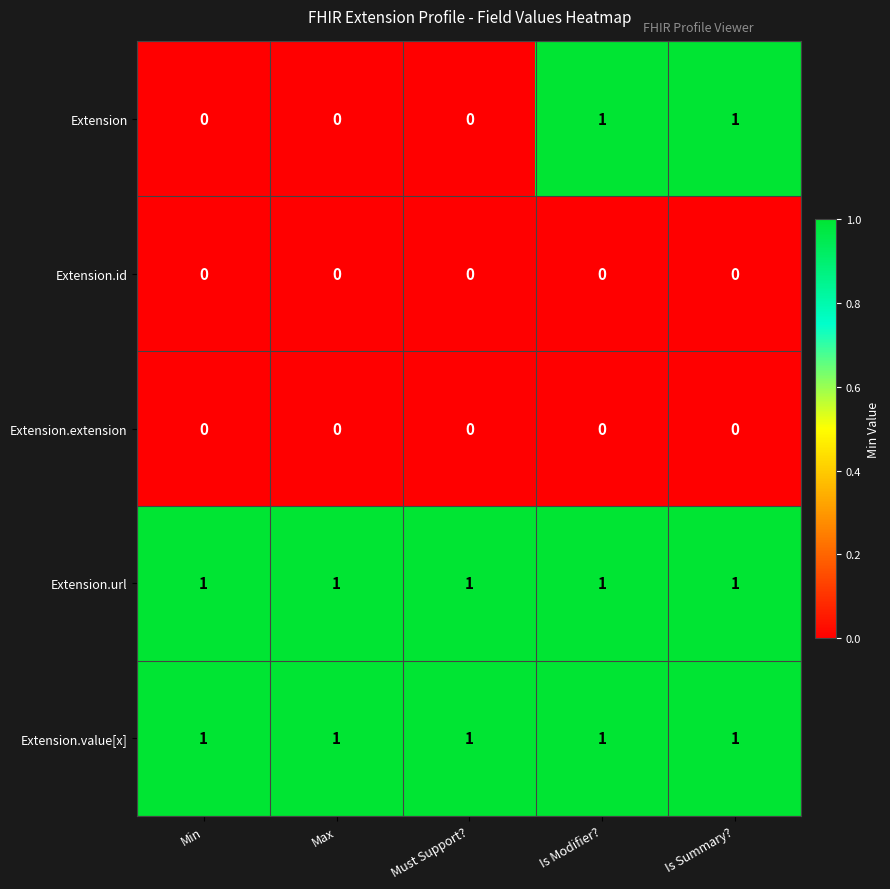

Which series has the widest spread of values?

Extension